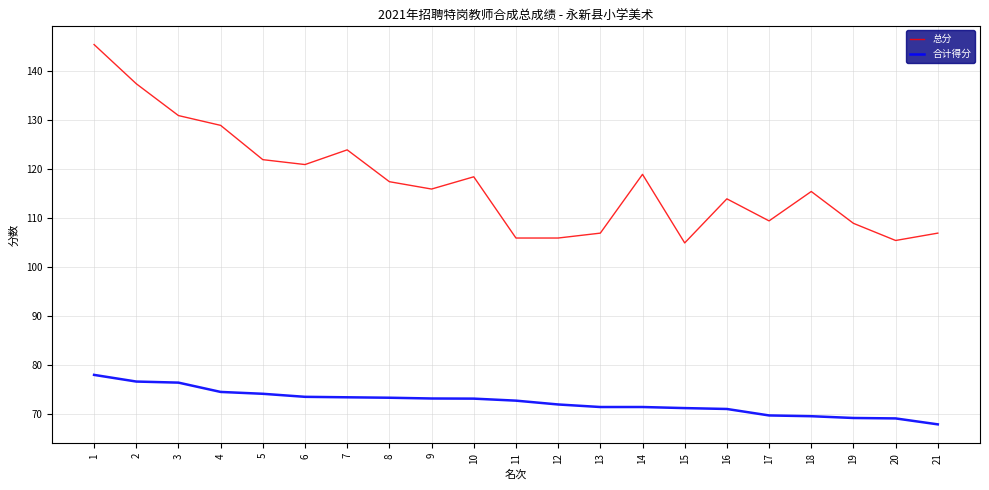

What is the difference between the 总分 values at 17 and 4?

19.5